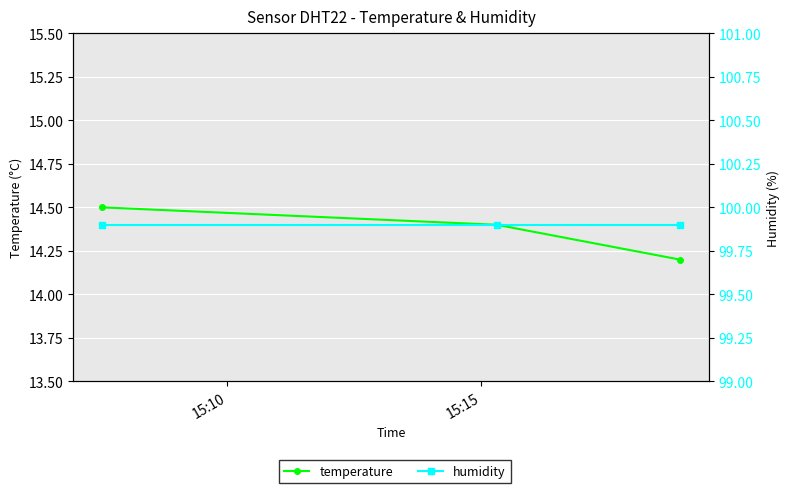

How many lines are shown in the chart?

2